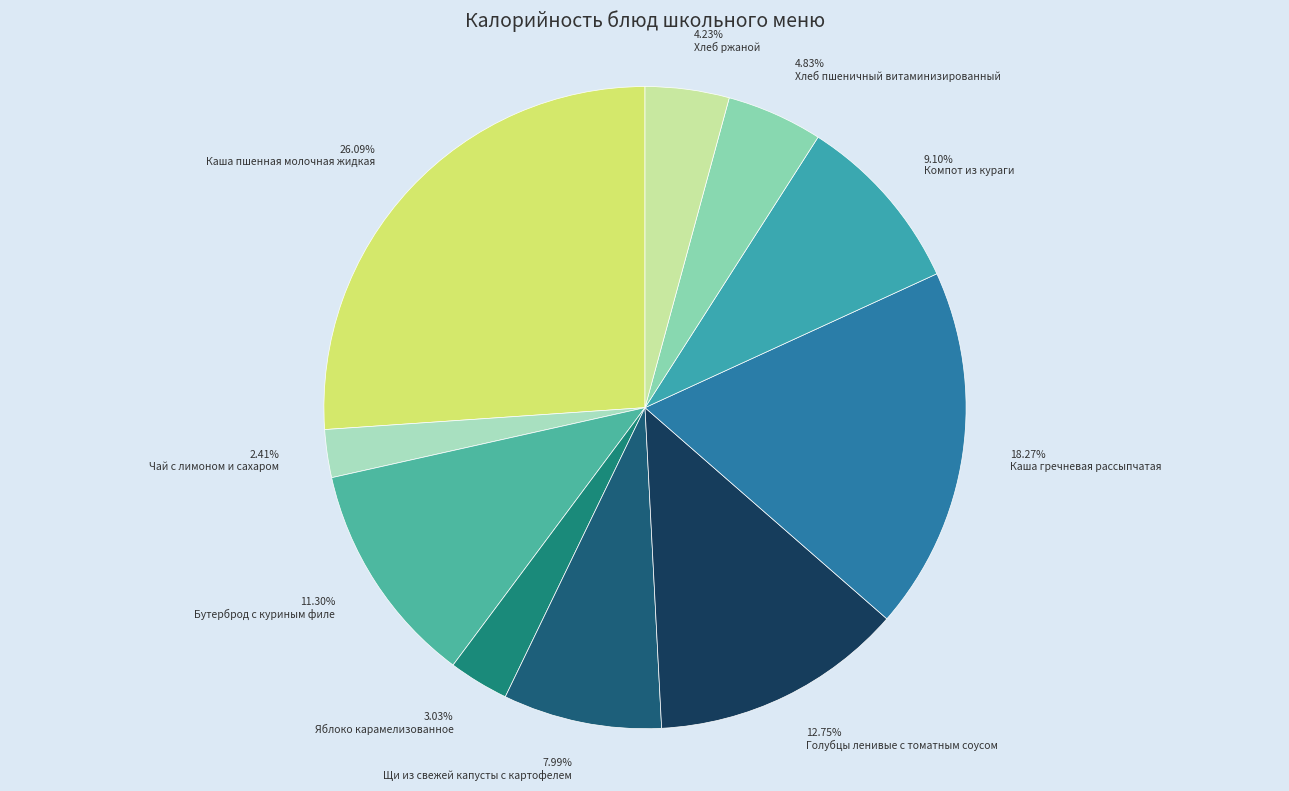

How many segments does this pie chart have?

10